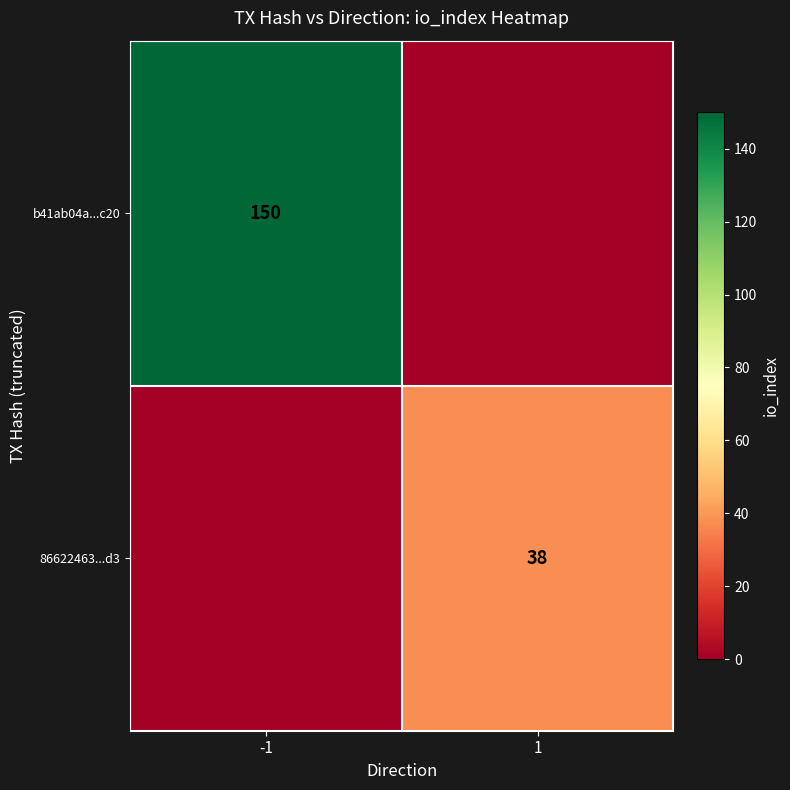

The value of 86622463...d3 at 1 is 38. True or false?

True